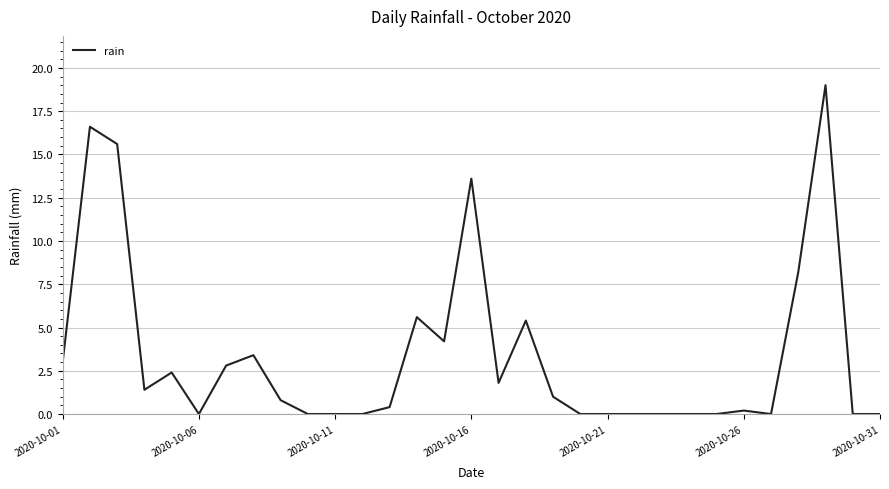

What is the maximum value shown in the chart?

19.0